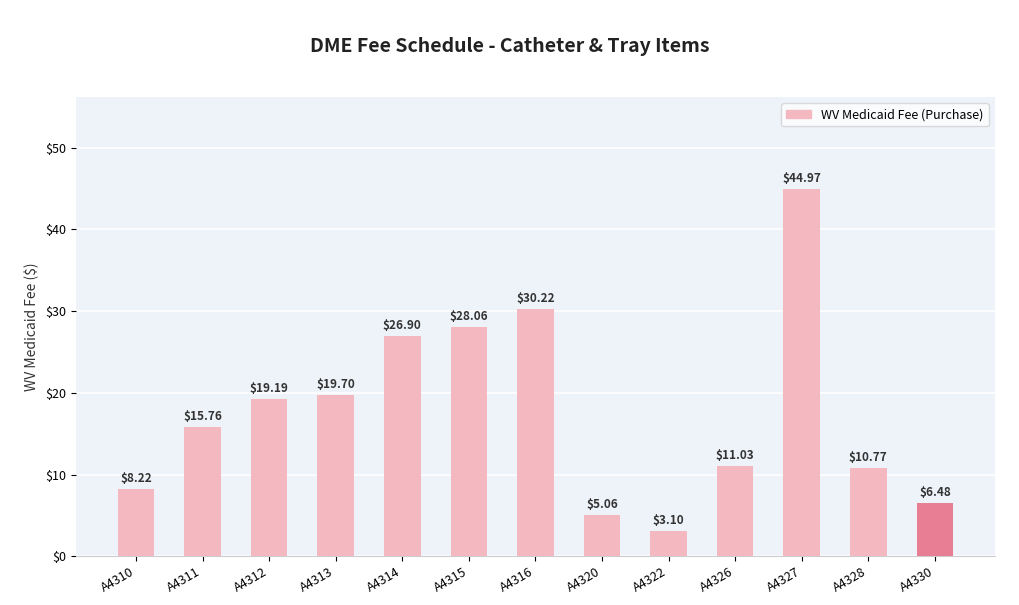

At which label is the value closest to 24?

A4314